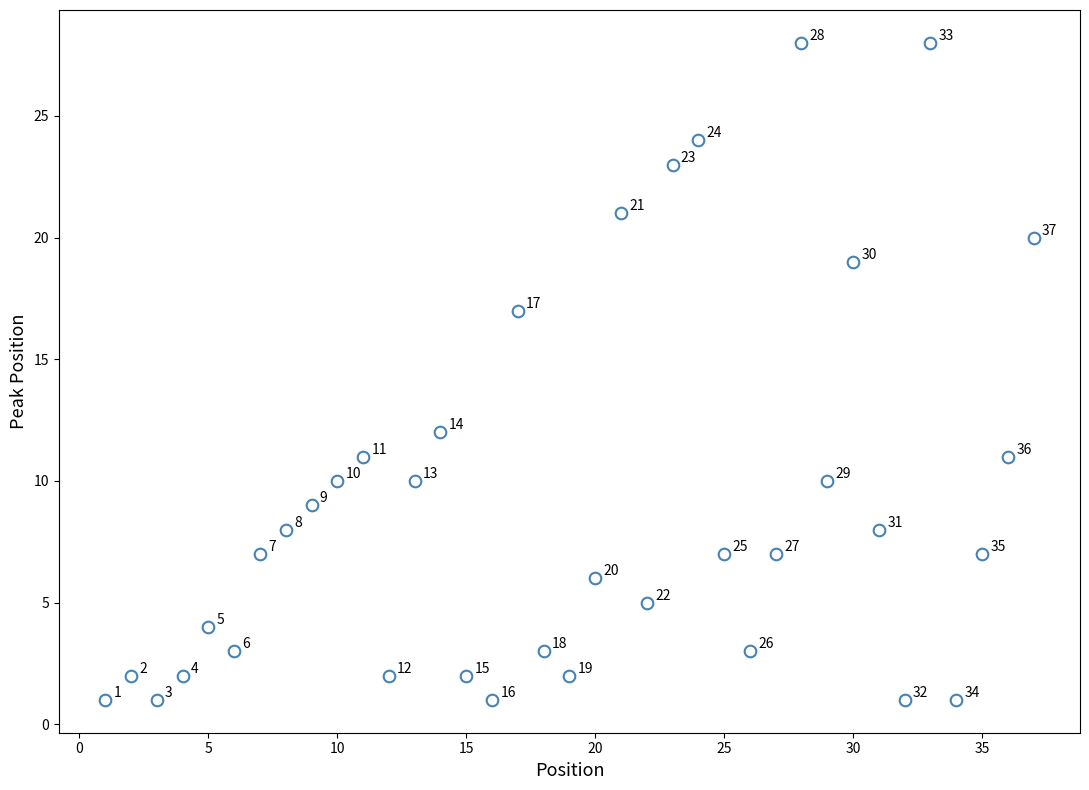

What Y value in the scatter plot is closest to 14?

12